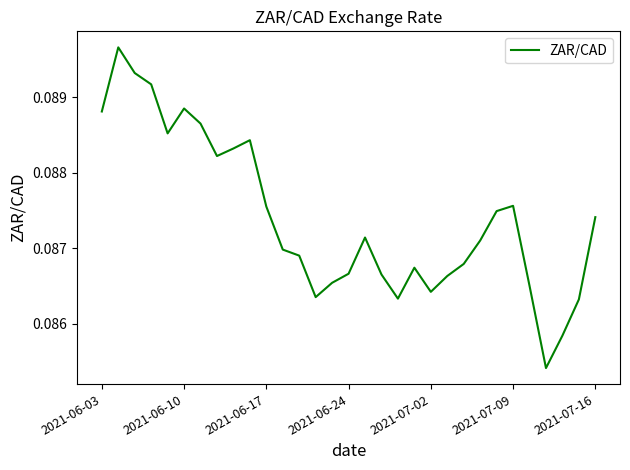

How many lines are shown in the chart?

1